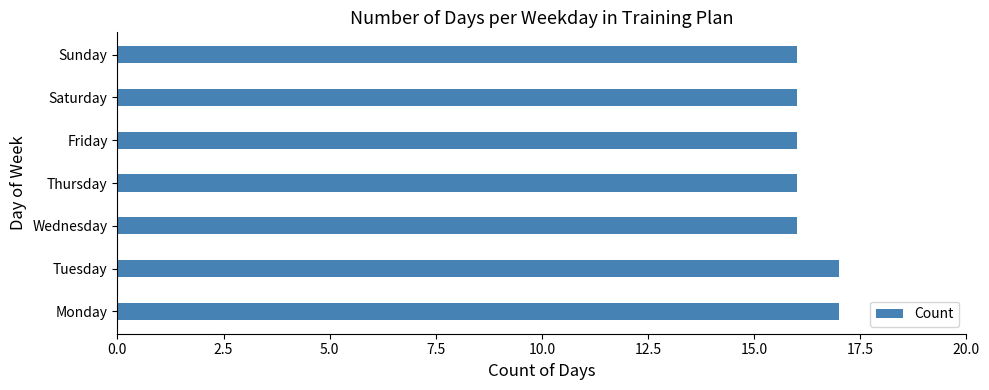

What is the sum of all values?

114